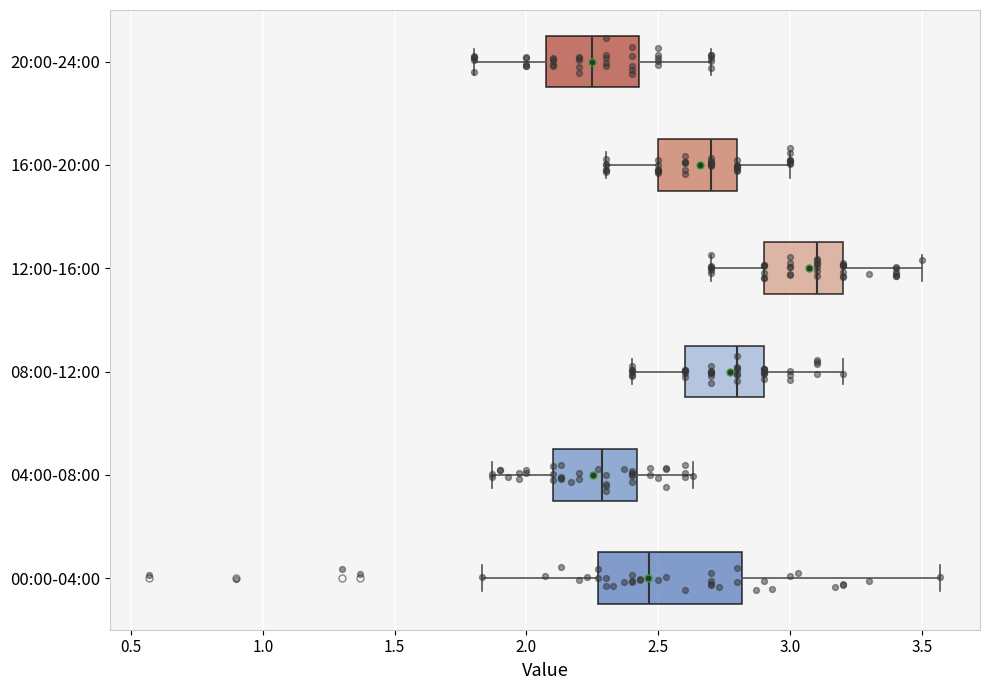

Where does the right whisker of the box for 20:00-24:00 end on the x-axis? The values are not printed on the chart, so give them approximately, as read against the axis.

2.70